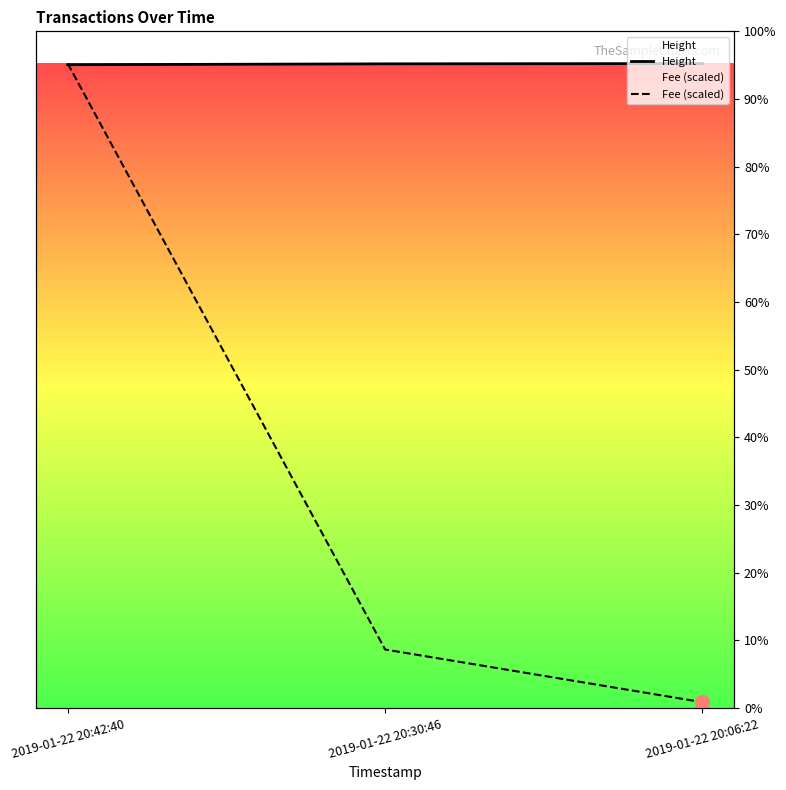

The value of Height at 2019-01-22 20:06:22 is 4461.0. True or false?

True